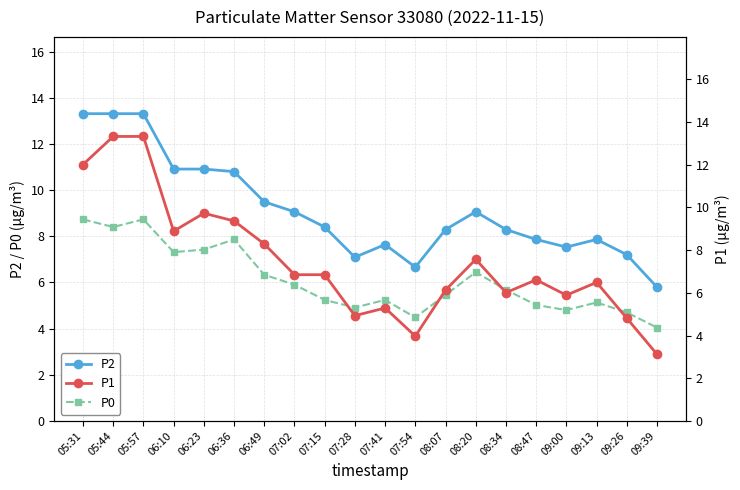

What is the difference between the second highest and second lowest values in the P0 series?

4.2